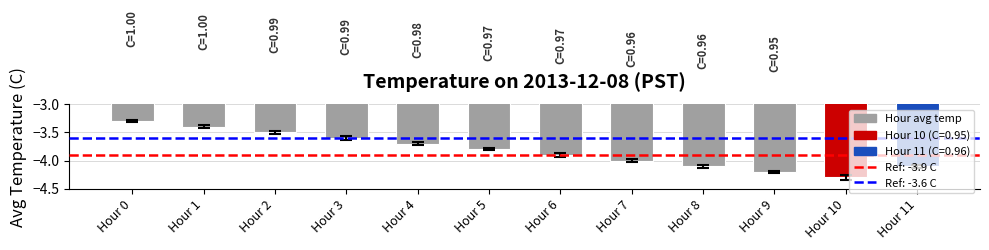

What is the change in value from Hour 6 to Hour 9?

-0.3